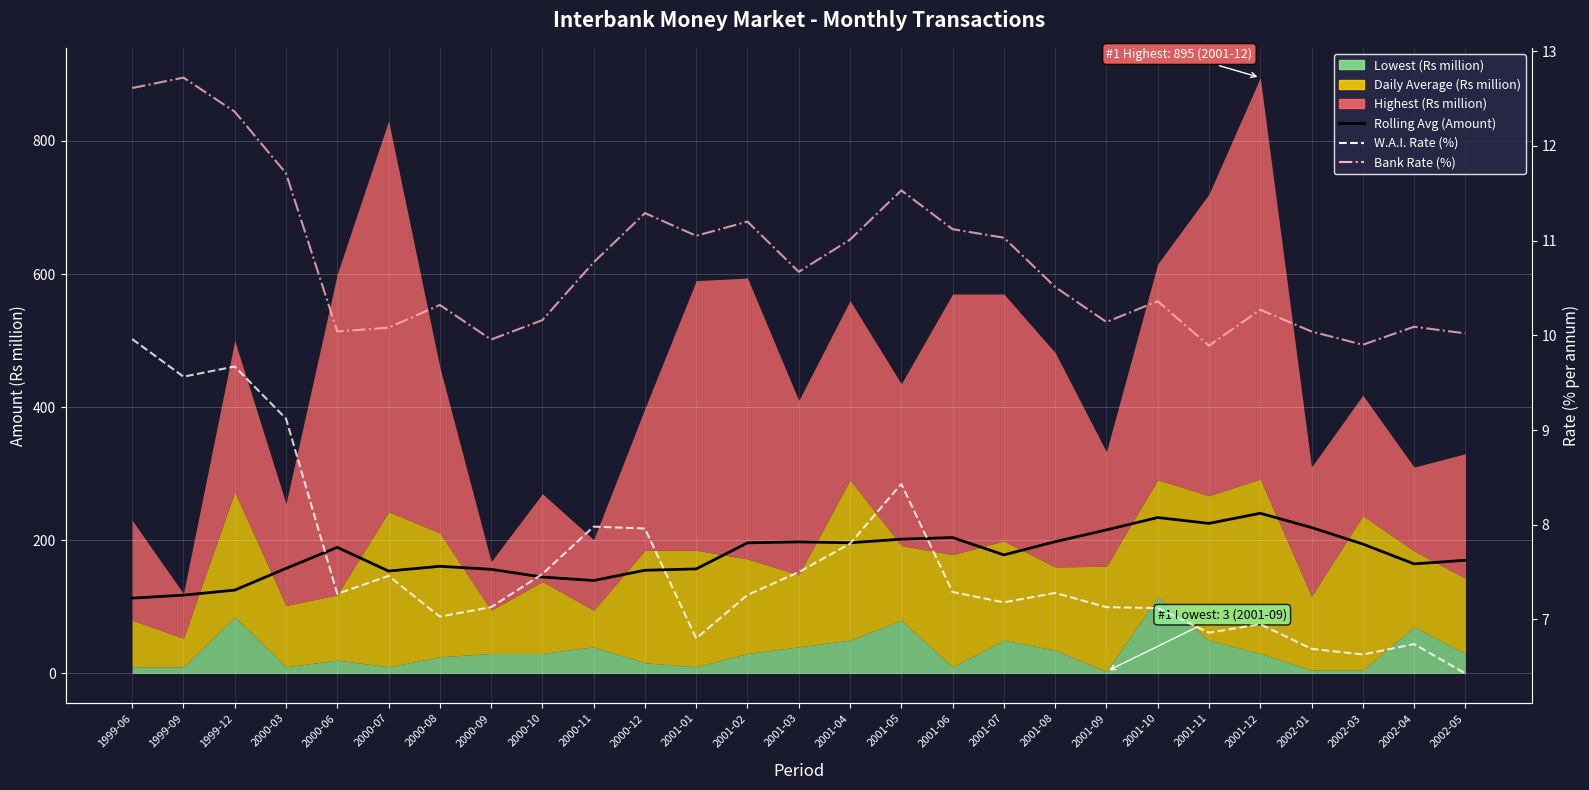

How many data points in W.A.I. Rate (%) are above 7?

20